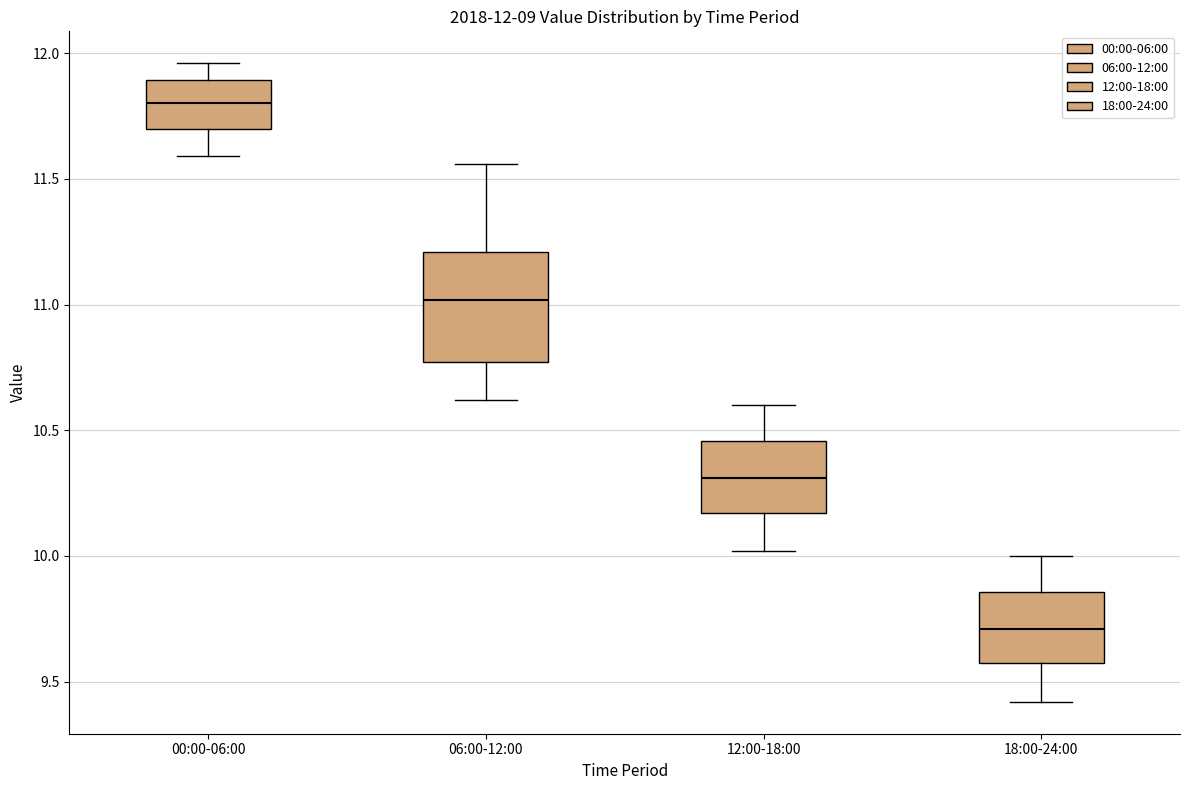

Comparing the boxes themselves (not the whiskers), which one is the tallest?

06:00-12:00